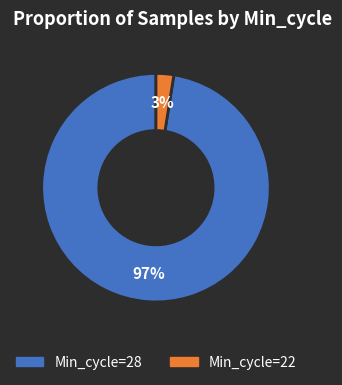

To the nearest percent, what is the average slice percentage?

50%